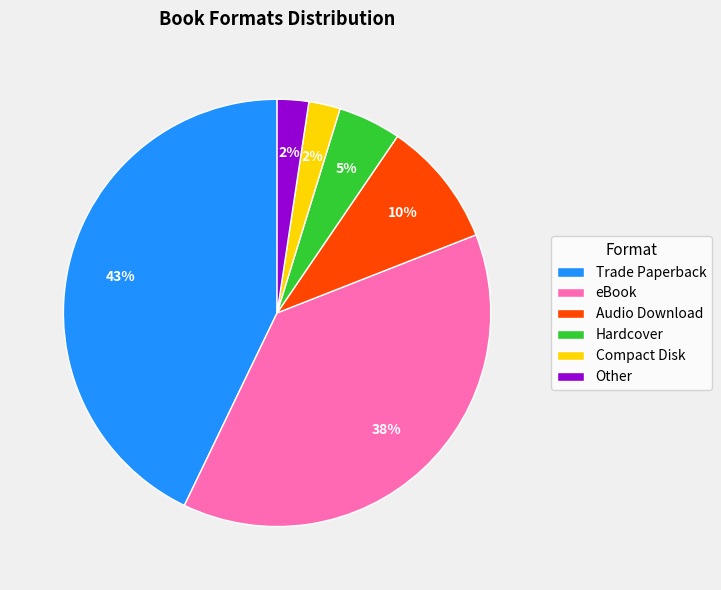

To the nearest percent, what percentage of the pie is Audio Download?

10%